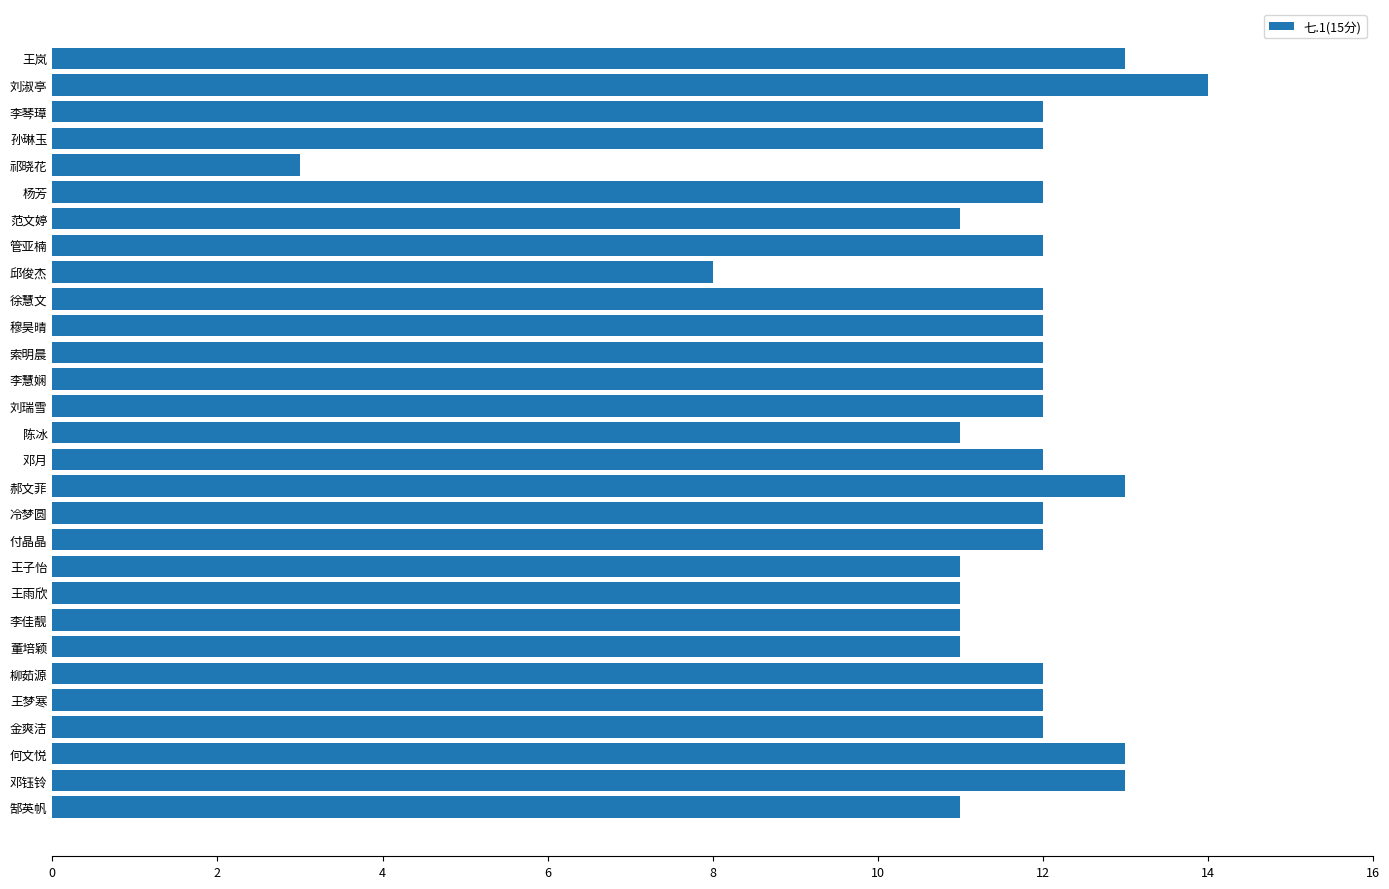

What is the ratio of the value at 郝文菲 to the value at 金爽洁?

1.1